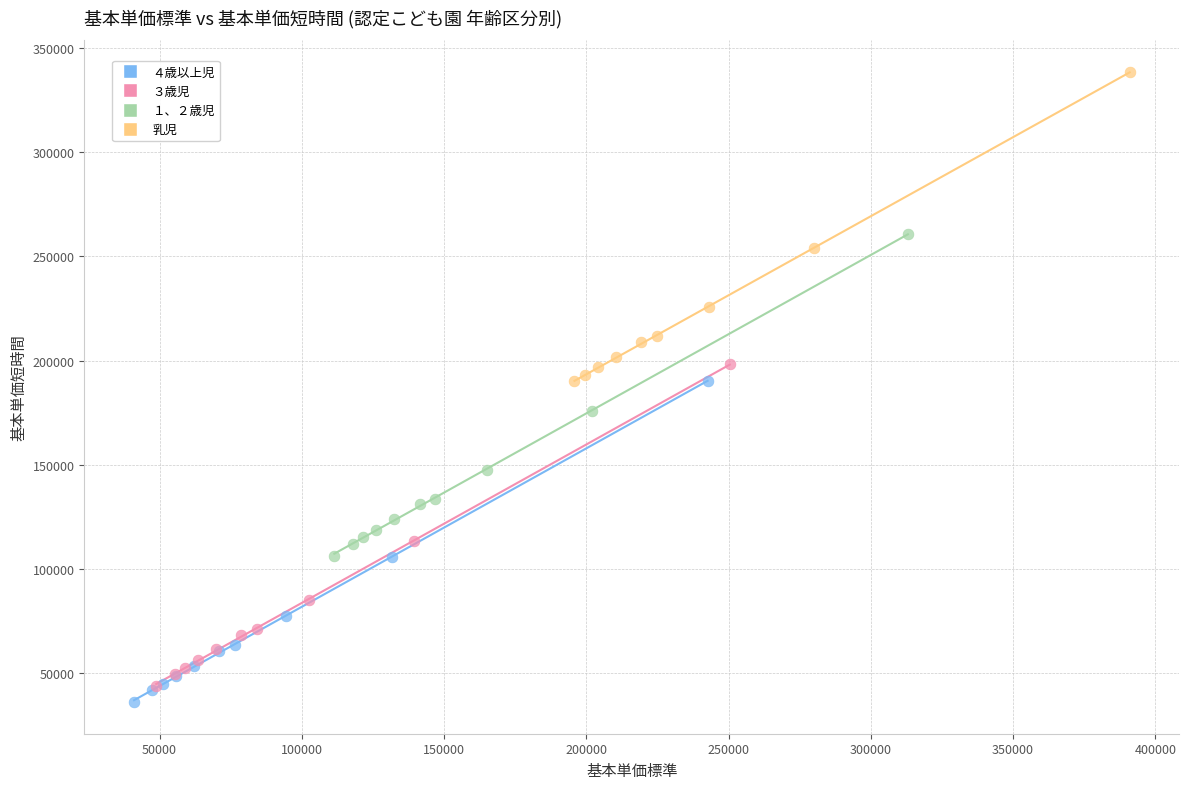

Which series contains the highest Y value?

乳児